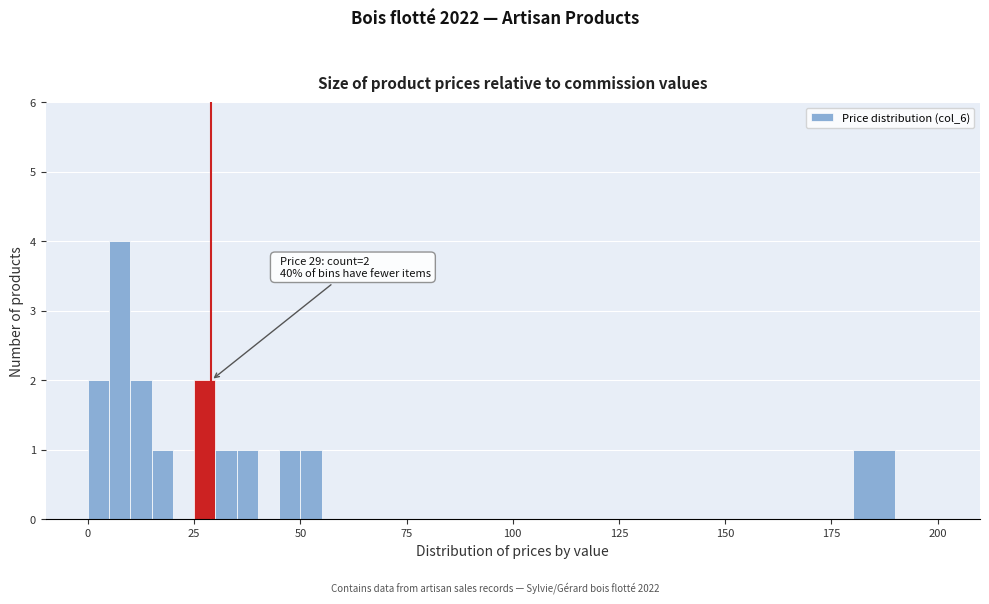

Around what value on the x-axis is the tallest bar? Give the approximate position of its centre, as read against the axis.

10